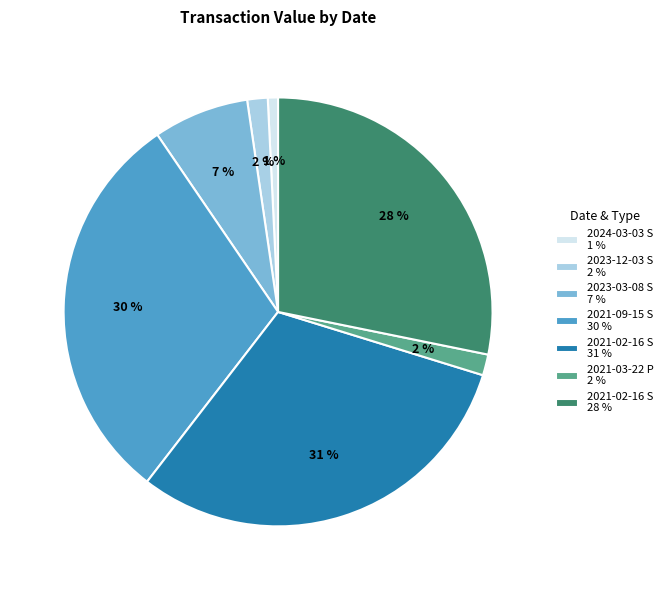

Which has a higher value, 2021-09-15 S 30 % or 2021-03-22 P 2 %?

2021-09-15 S 30 %